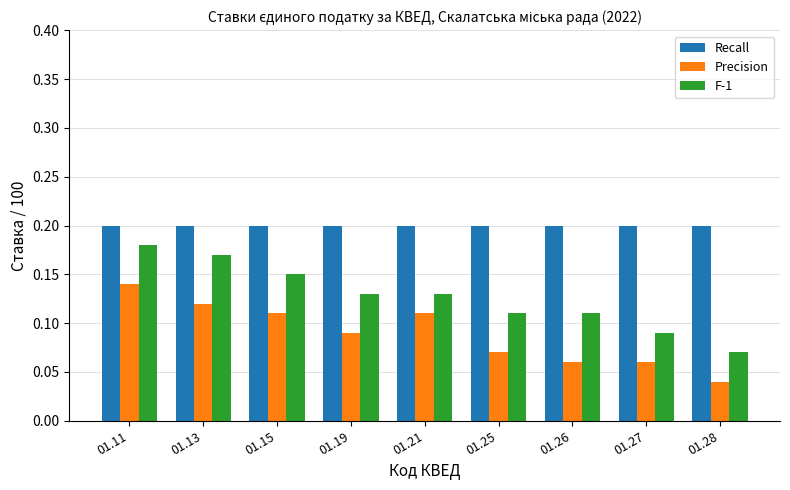

Rank the series at 01.15 from lowest to highest value.

Precision, F-1, Recall